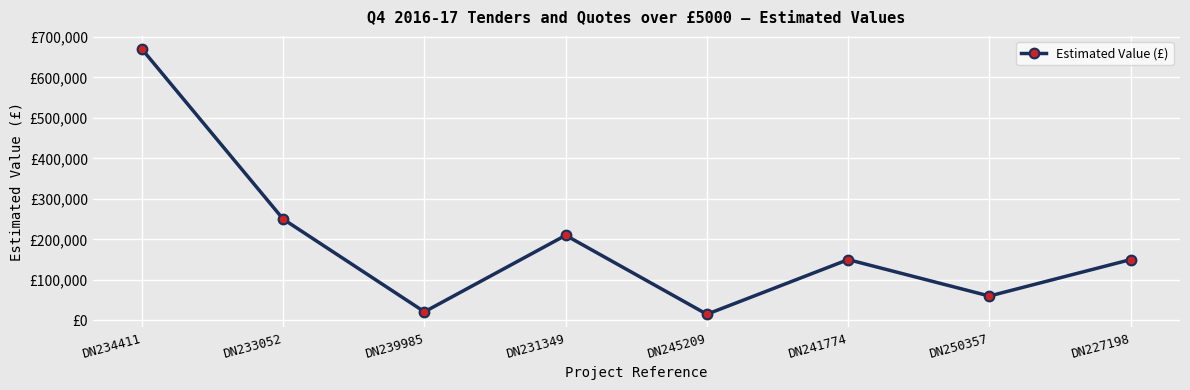

What is the approximate value at DN245209, to the nearest 10?

15000